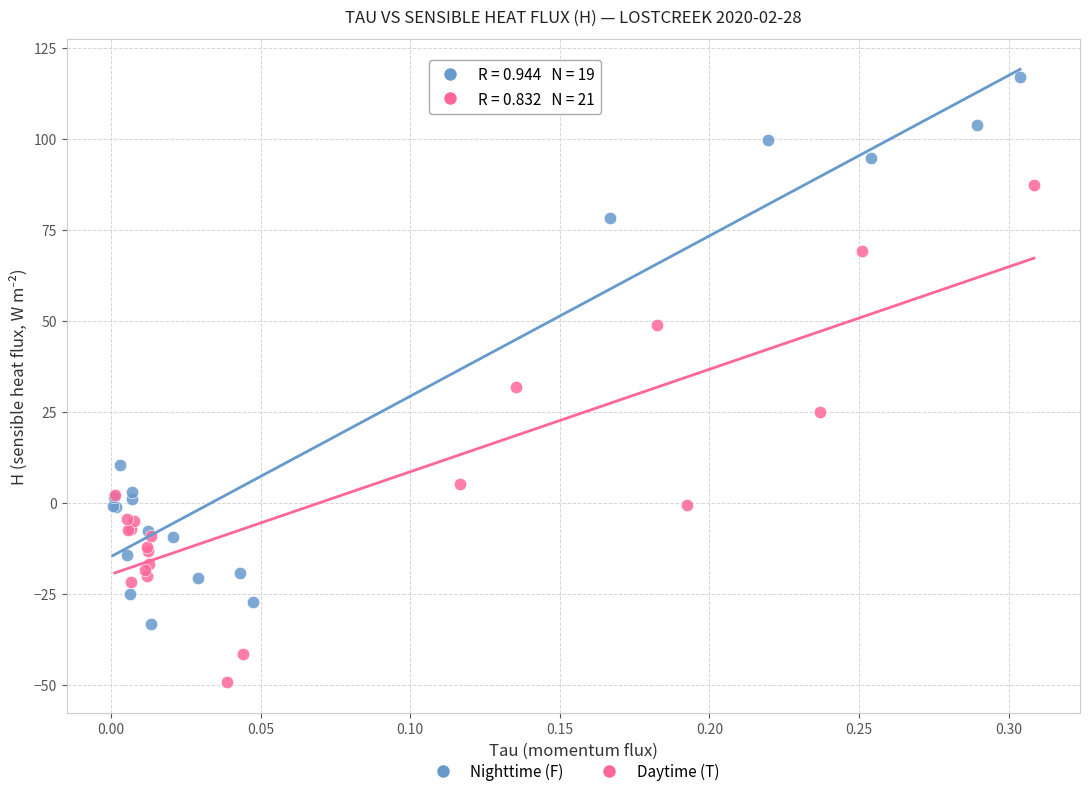

Which series reaches the maximum Y coordinate?

Nighttime (F)